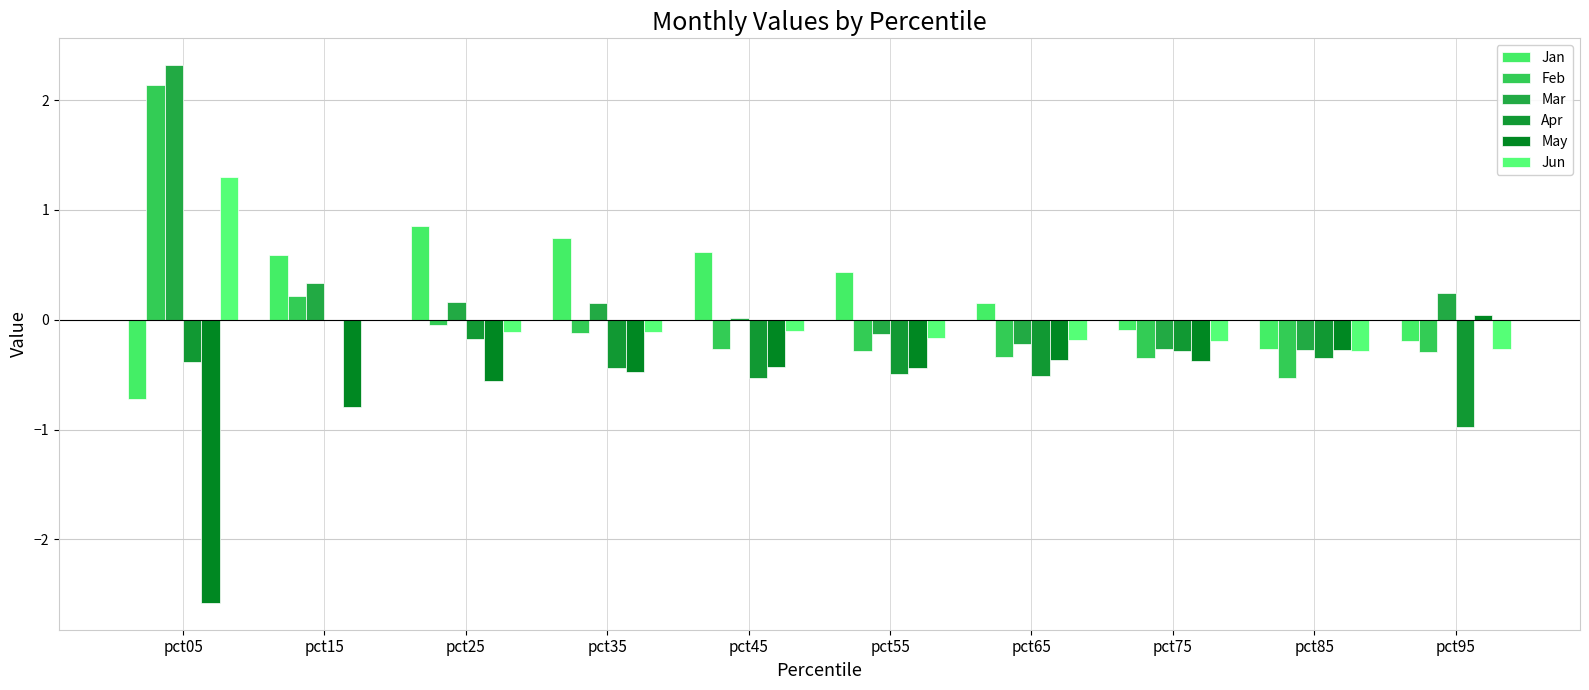

What value does the Feb series have at pct95?

-0.3